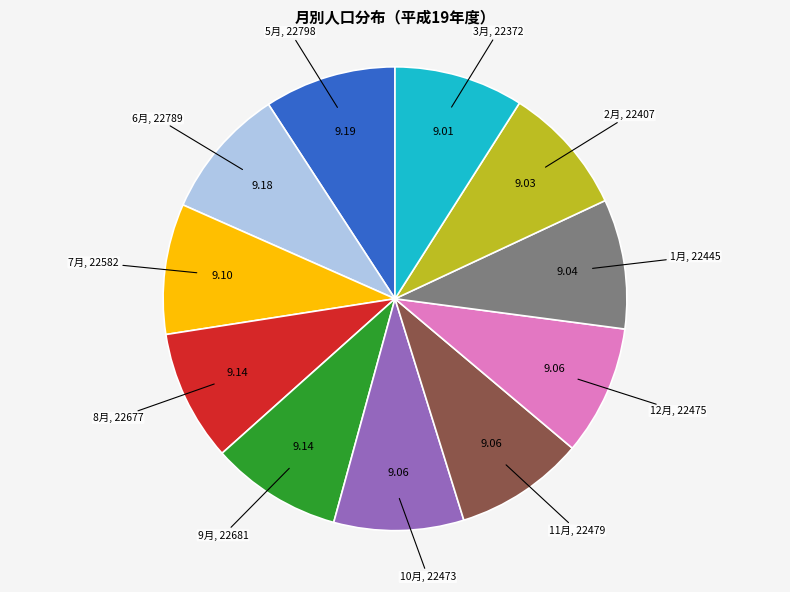

Is there a majority slice in this chart?

No